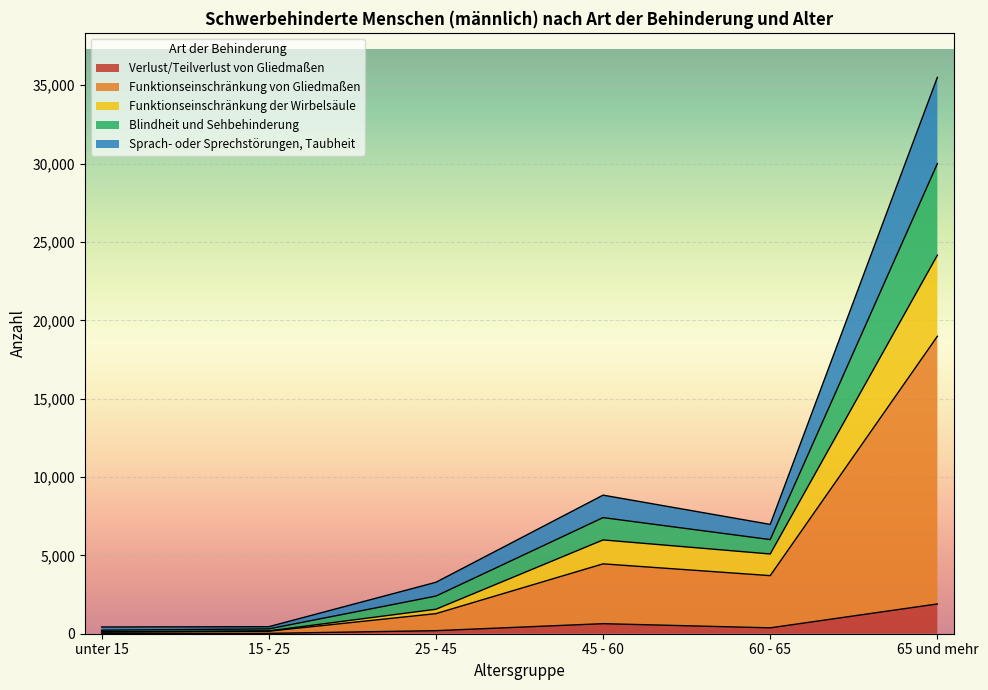

What is the highest value of the Verlust/Teilverlust von Gliedmaßen series?

1900